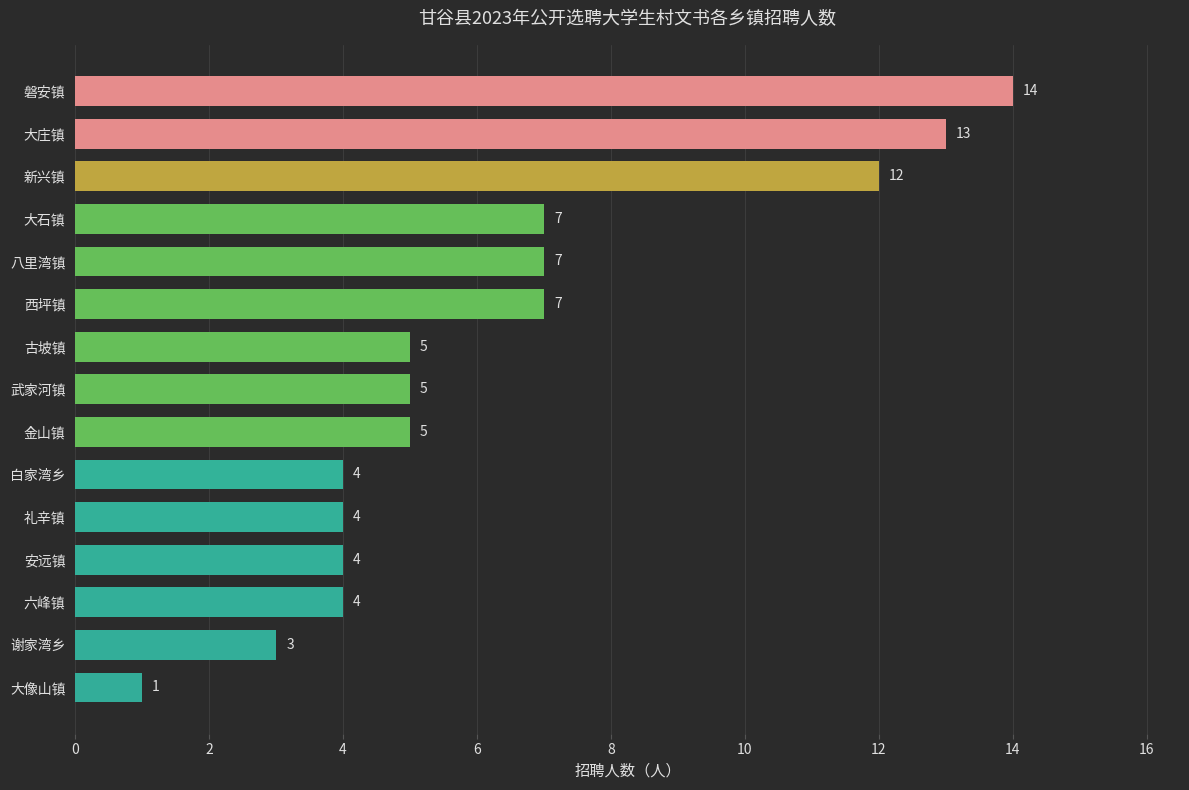

What value does the data have at 八里湾镇?

7